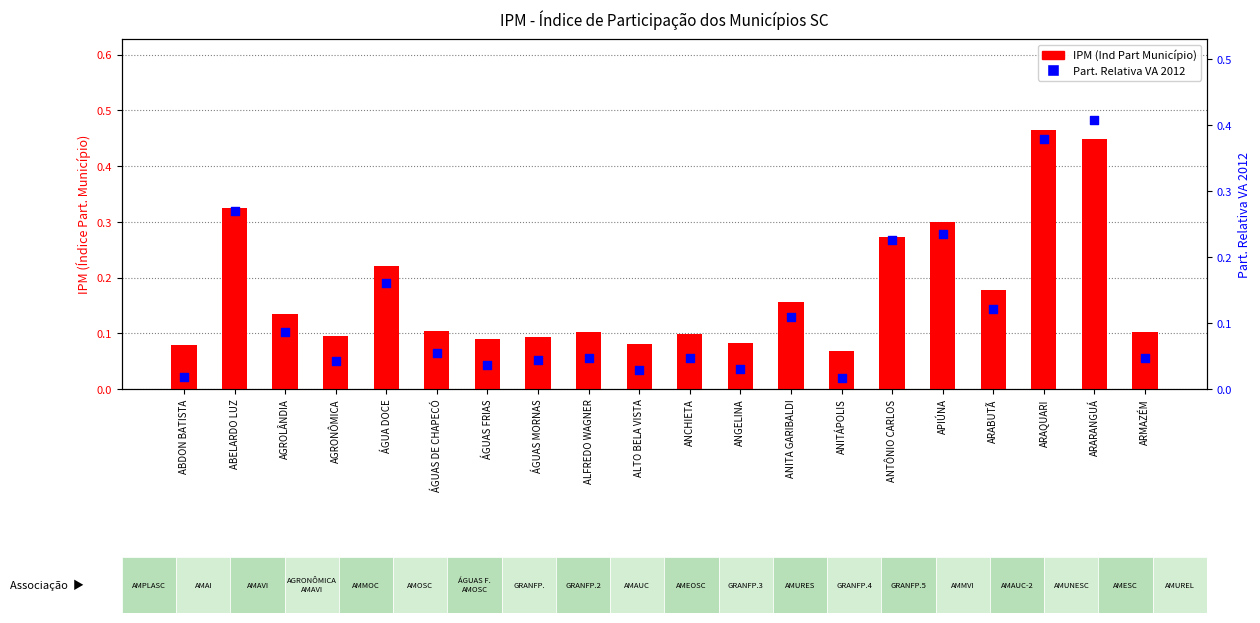

What are all the series names shown in the legend?

IPM (Ind Part Município), Part. Relativa VA 2012